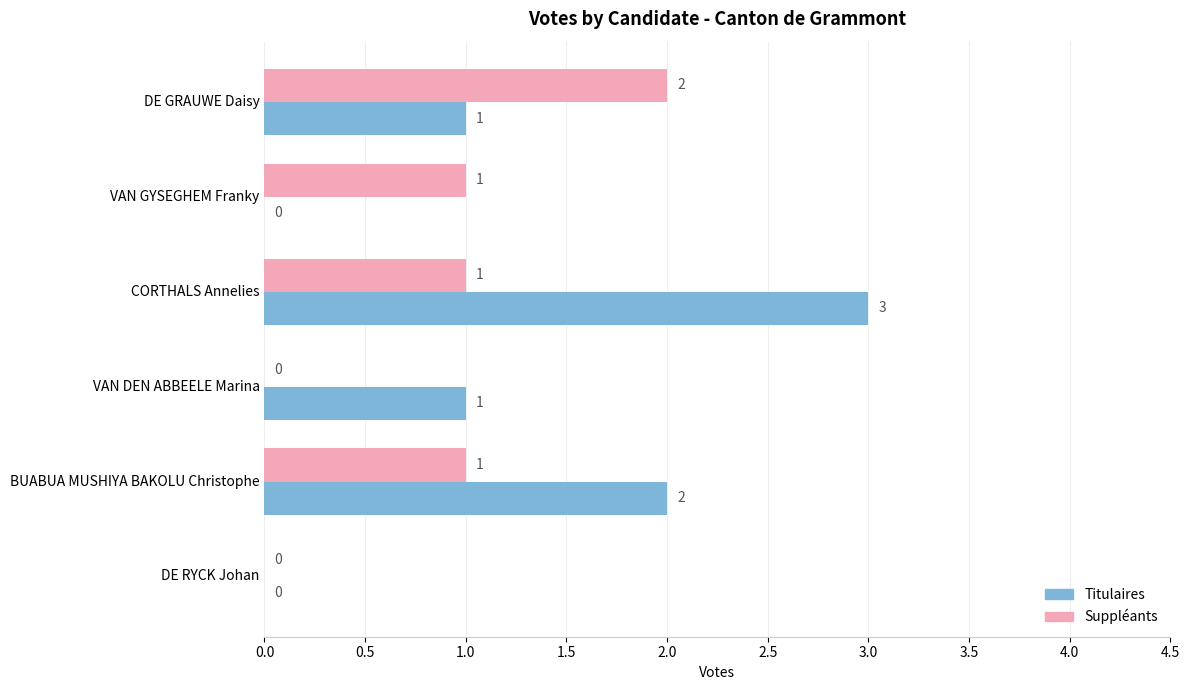

Between VAN GYSEGHEM Franky and CORTHALS Annelies, which series saw the biggest shift?

Titulaires